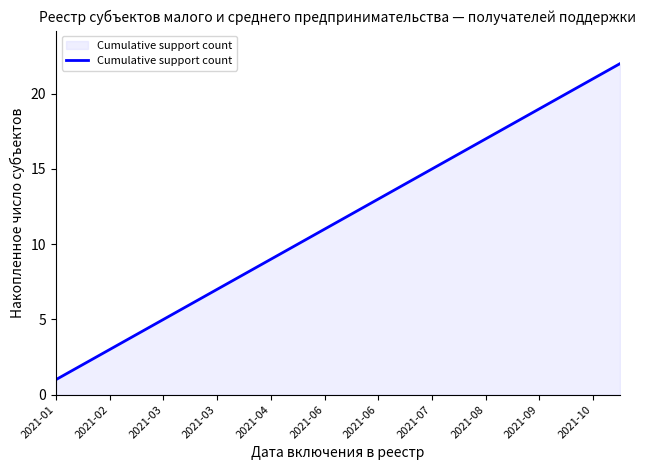

What is the greatest value displayed?

22